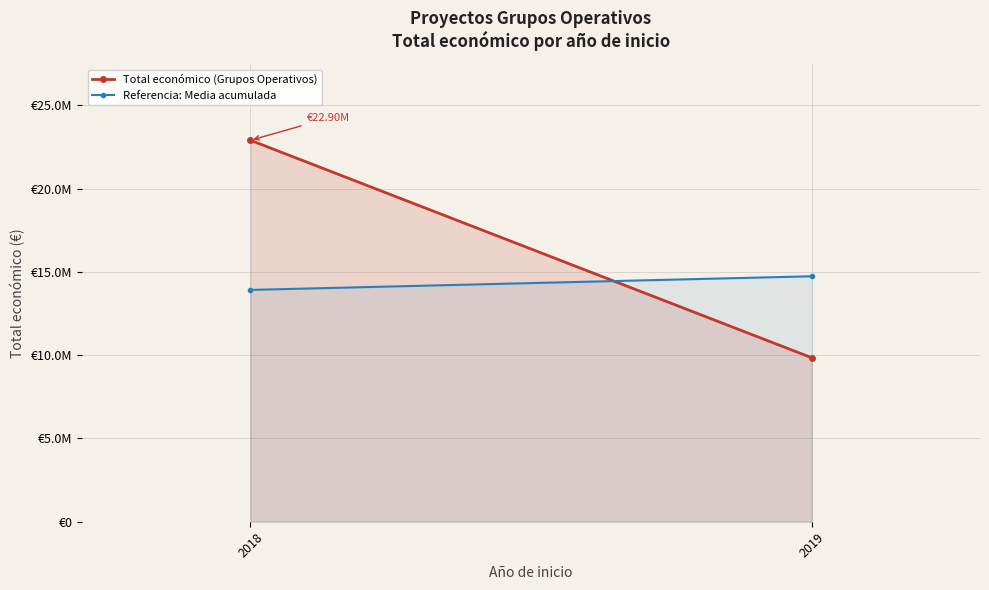

How many data points does each series have?

2